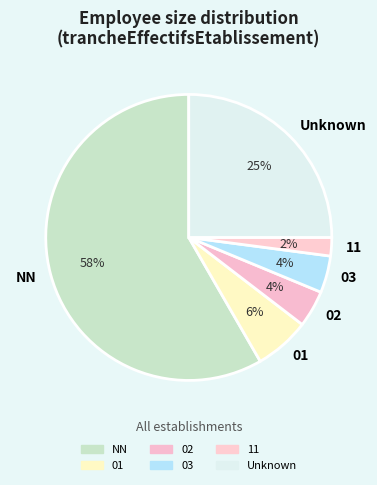

Does 02 represent more than half of the total?

No